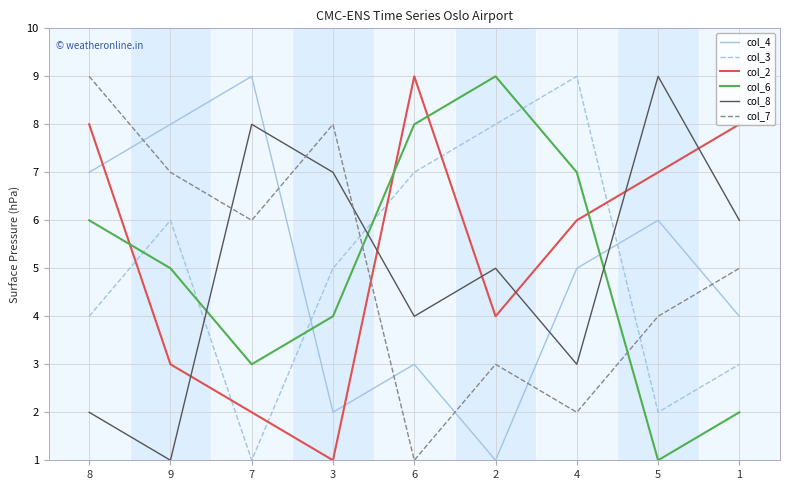

What is the average value of the col_7 series?

5